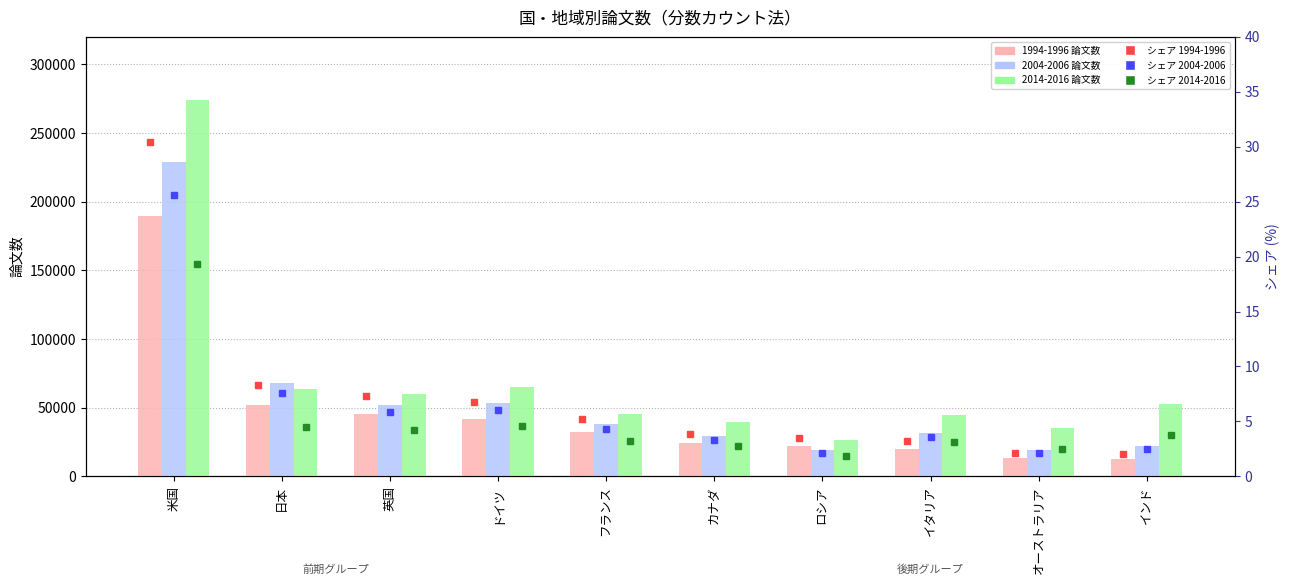

The value of シェア 1994-1996 at 英国 is 7.3. True or false?

True